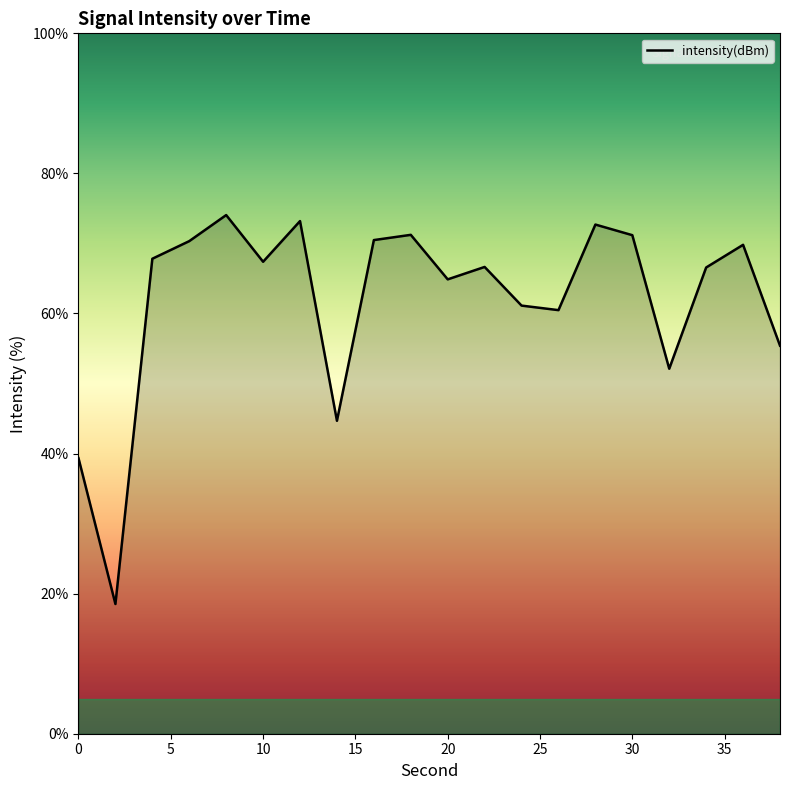

What is the maximum value shown in the chart?

74.1